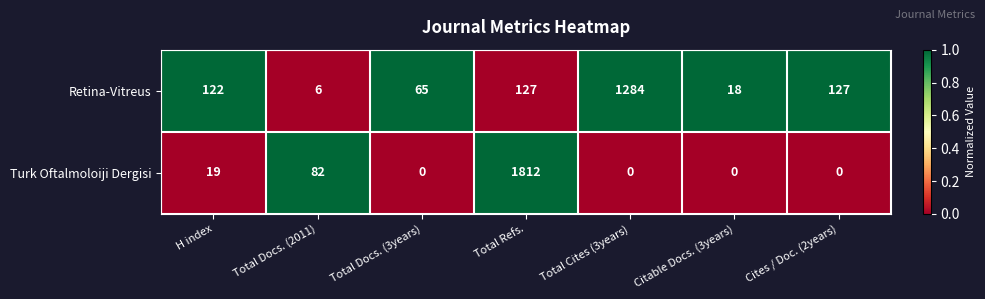

How many distinct data groups are displayed?

2